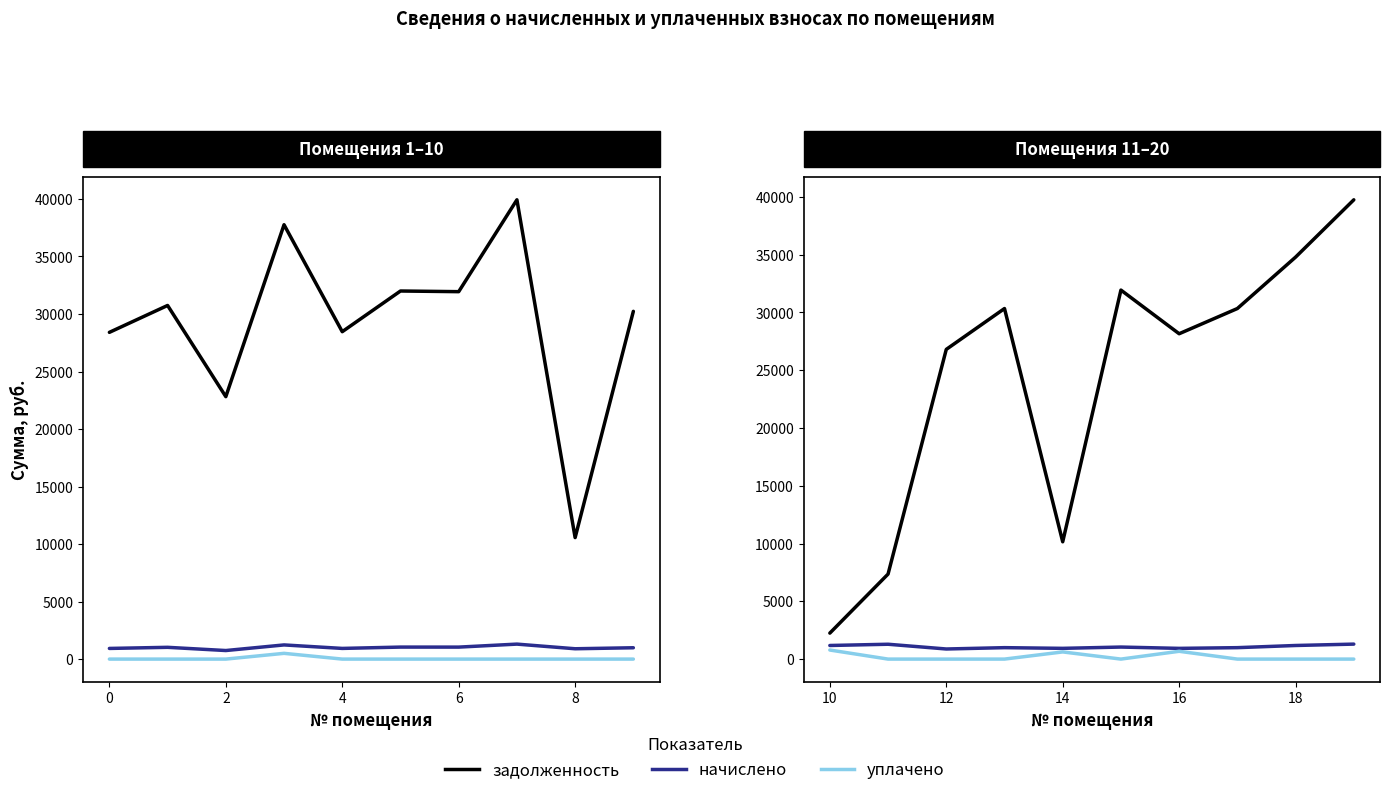

What are all the series names shown in the legend?

задолженность, начислено, уплачено